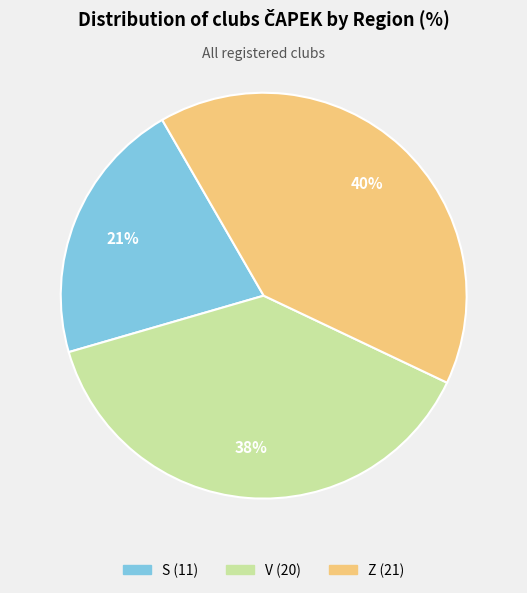

Count the number of slices in the pie.

3